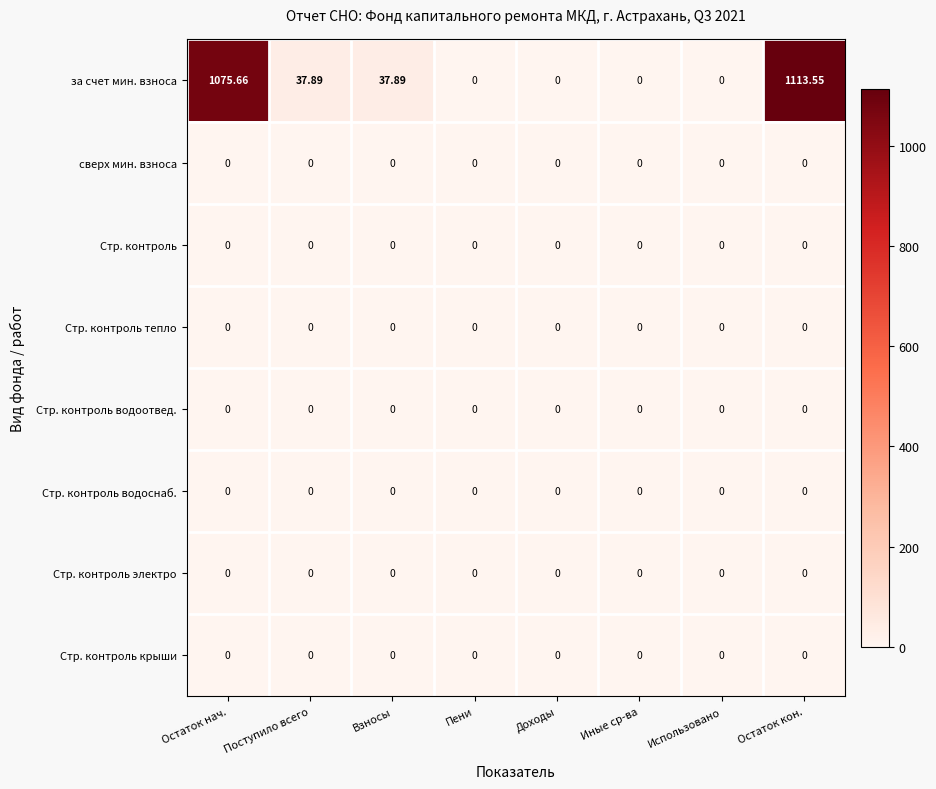

At how many categories does at least one series exceed 990?

2